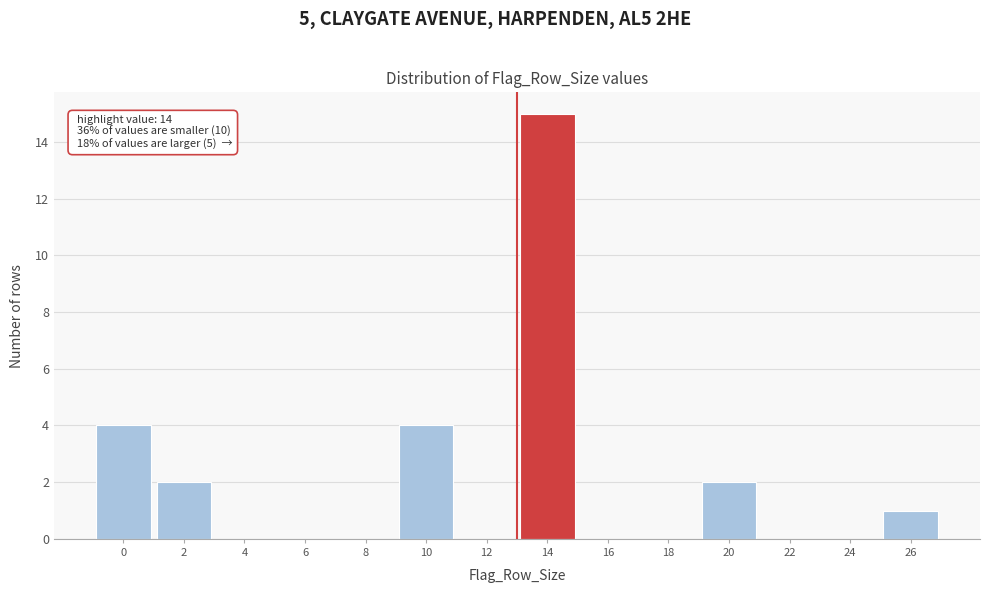

Reading left to right, list all the values displayed in this chart.

0=4	2=2	4=0	6=0	8=0	10=4	12=0	14=15	16=0	18=0	20=2	22=0	24=0	26=1